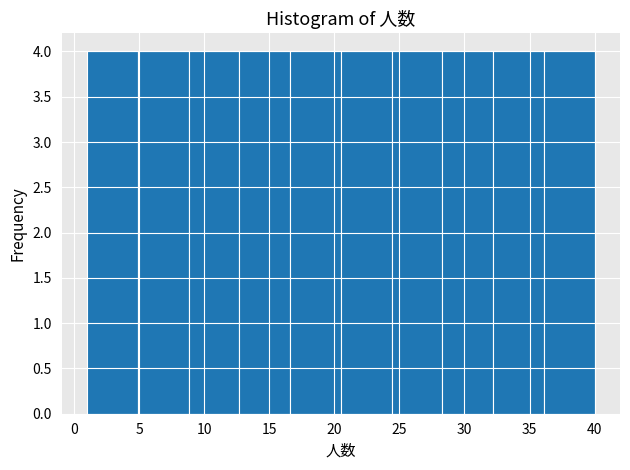

Reading left to right, transcribe this chart: for each bar, give the range it covers on the x-axis and its height. Neither the bar edges nor the heights are printed on the chart, so give them approximately, as read against the axes.

1.0 to 4.9: 4
4.9 to 8.8: 4
8.8 to 12.7: 4
12.7 to 16.6: 4
16.6 to 20.5: 4
20.5 to 24.4: 4
24.4 to 28.3: 4
28.3 to 32.2: 4
32.2 to 36.1: 4
36.1 to 40.0: 4